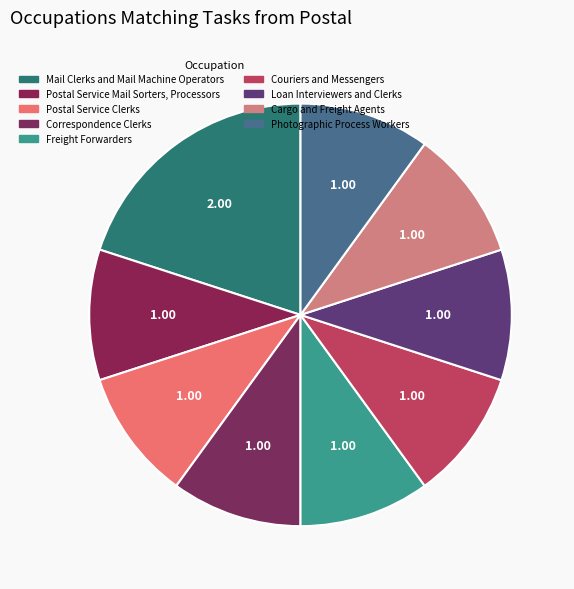

Is it true that Correspondence Clerks is 10% of the pie?

True